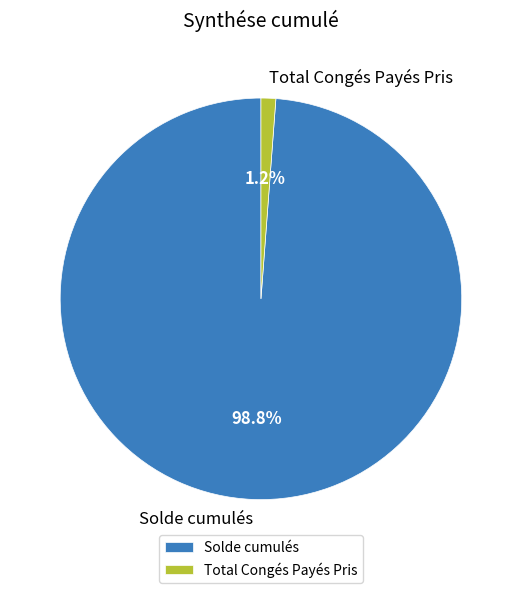

How many segments does this pie chart have?

2